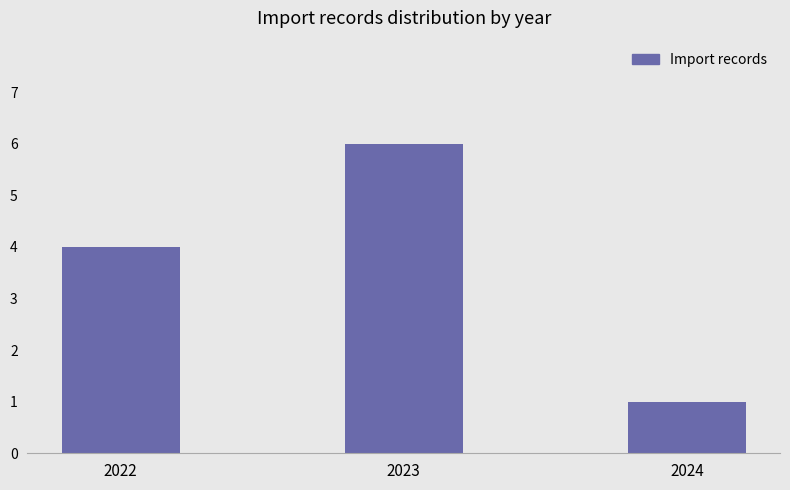

Reading right to left, extract all data points from this chart.

1	6	4